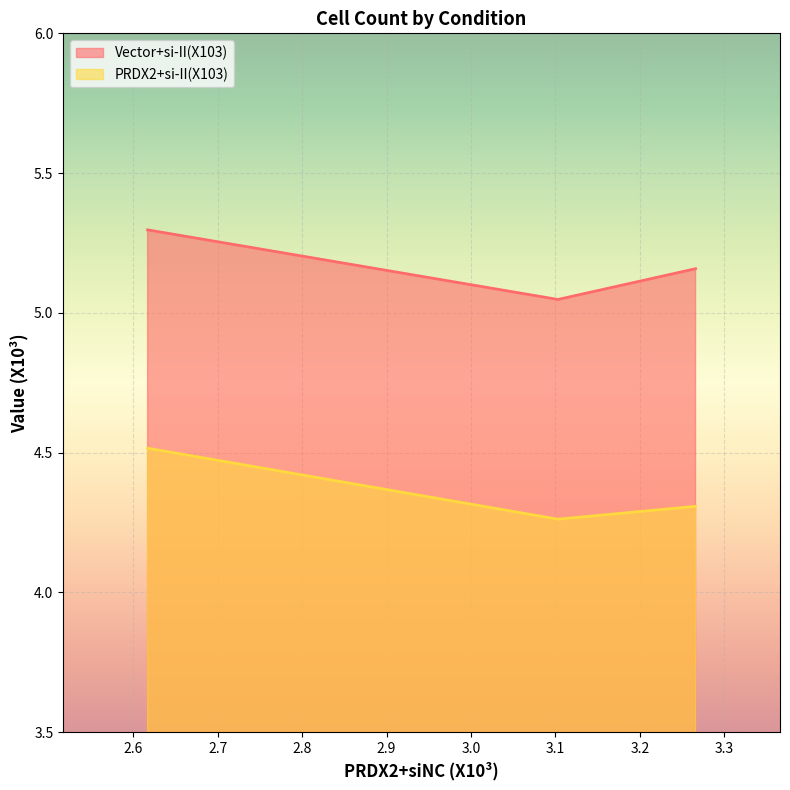

Is it true that Vector+si-II(X103) equals 5.2 at 3.266?

True